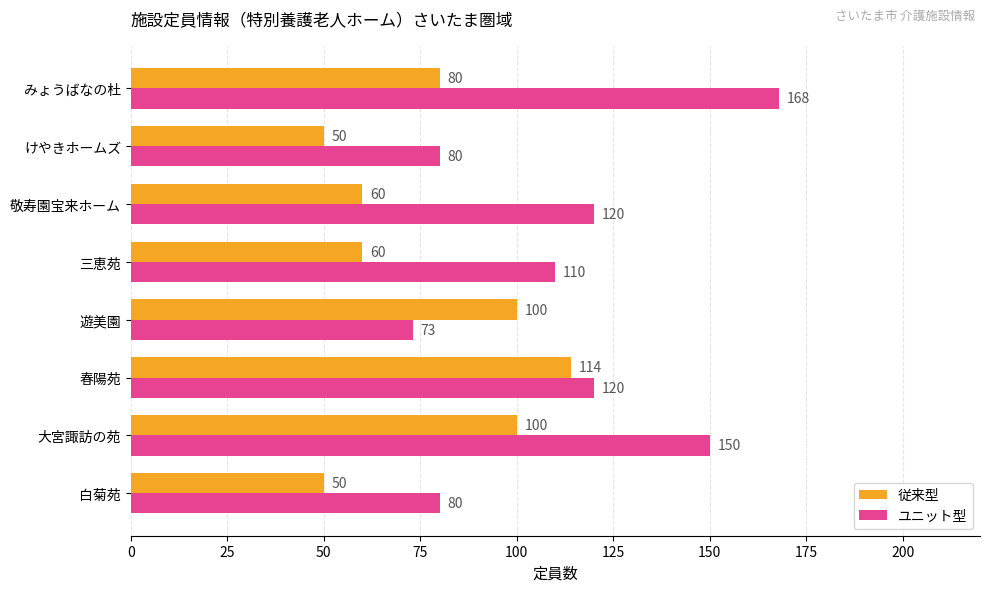

What is the difference between the maximum and second lowest values in the 従来型 series?

64